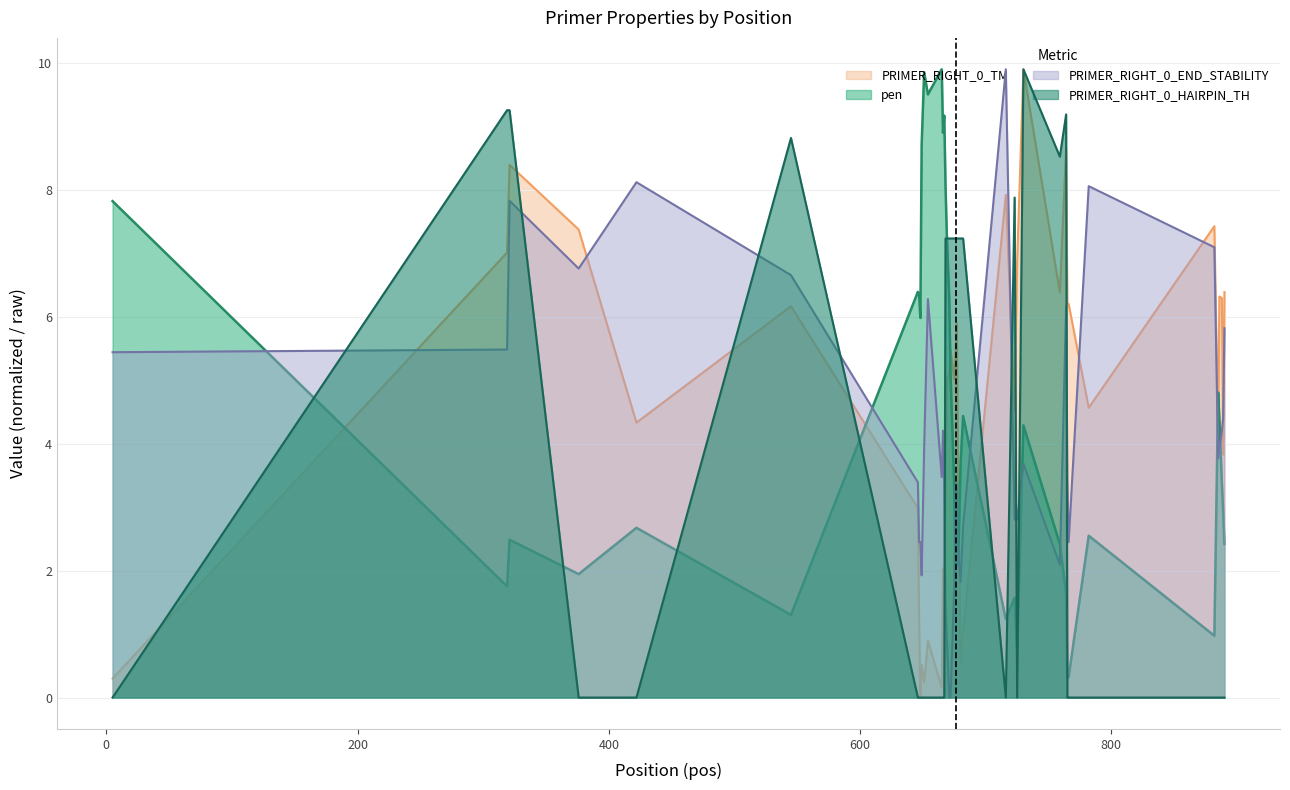

How many lines are shown in the chart?

4